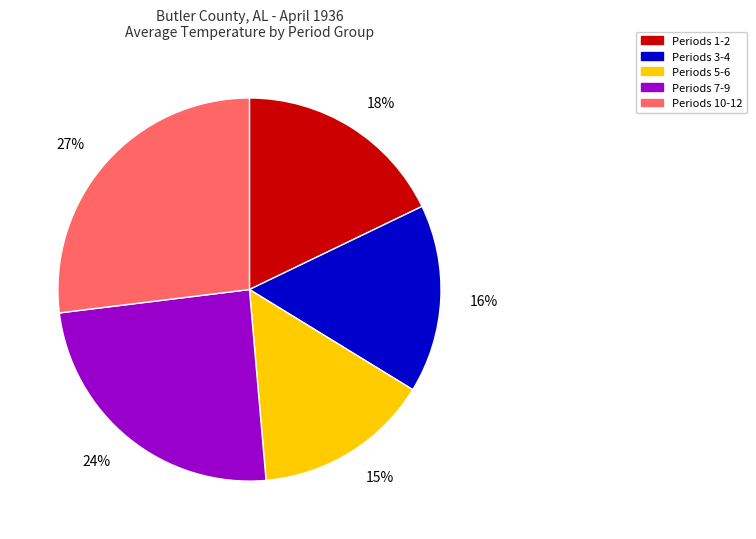

Do Periods 1-2 and Periods 5-6 together represent more than half of the pie?

No